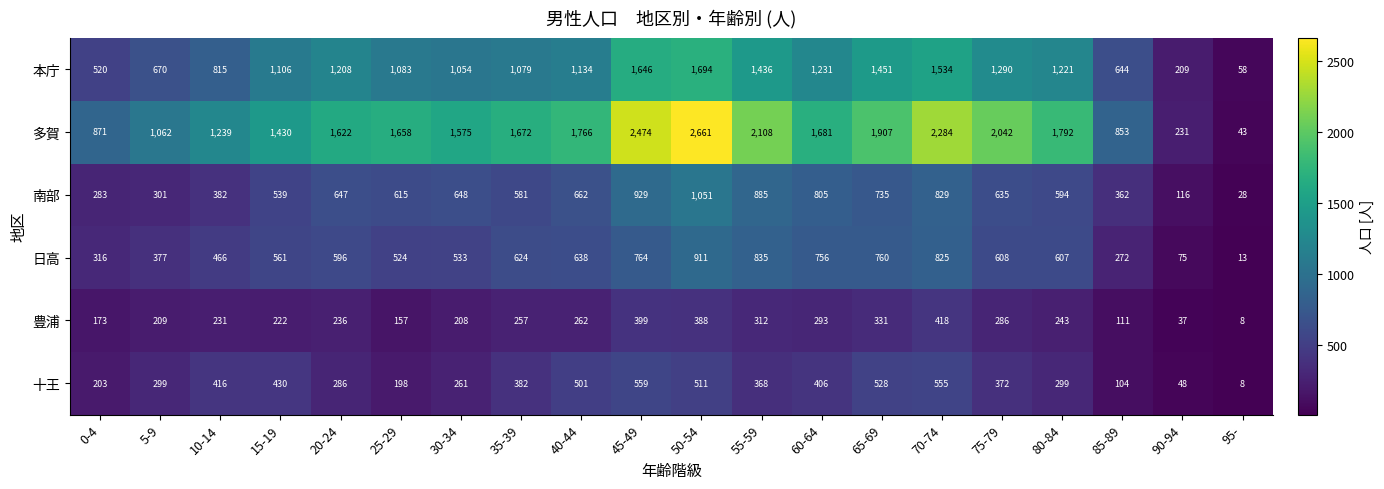

Is it true that 日高 equals 524 at 25-29?

True